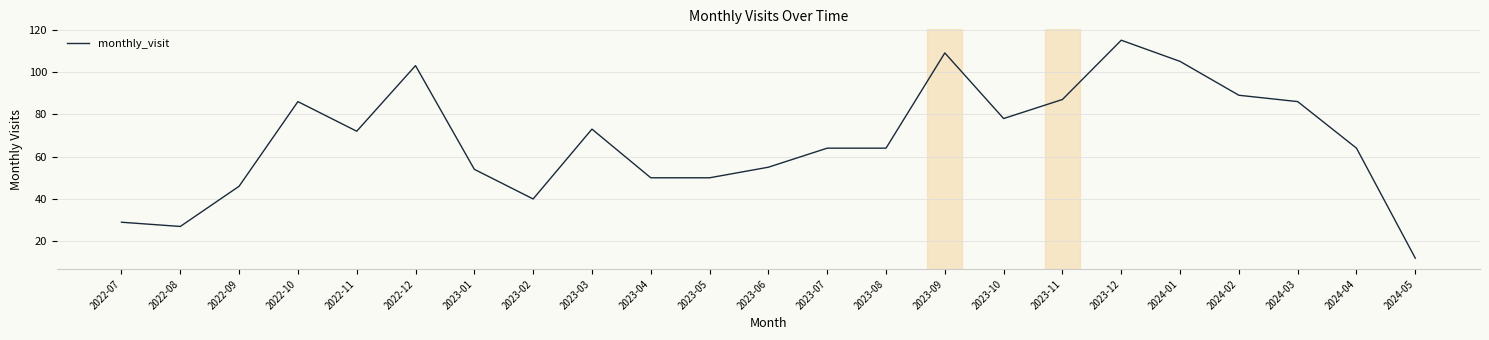

What value does the data have at 2022-07, to the nearest 10?

30